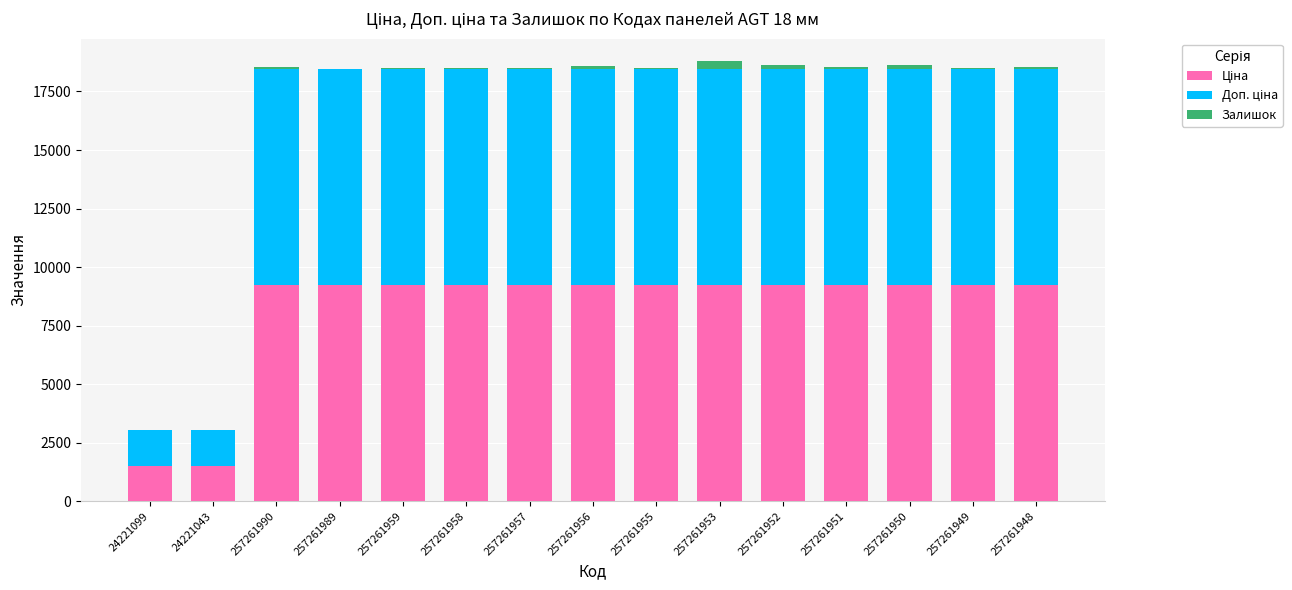

What is the difference between the maximum and minimum values in the Залишок series?

343.0